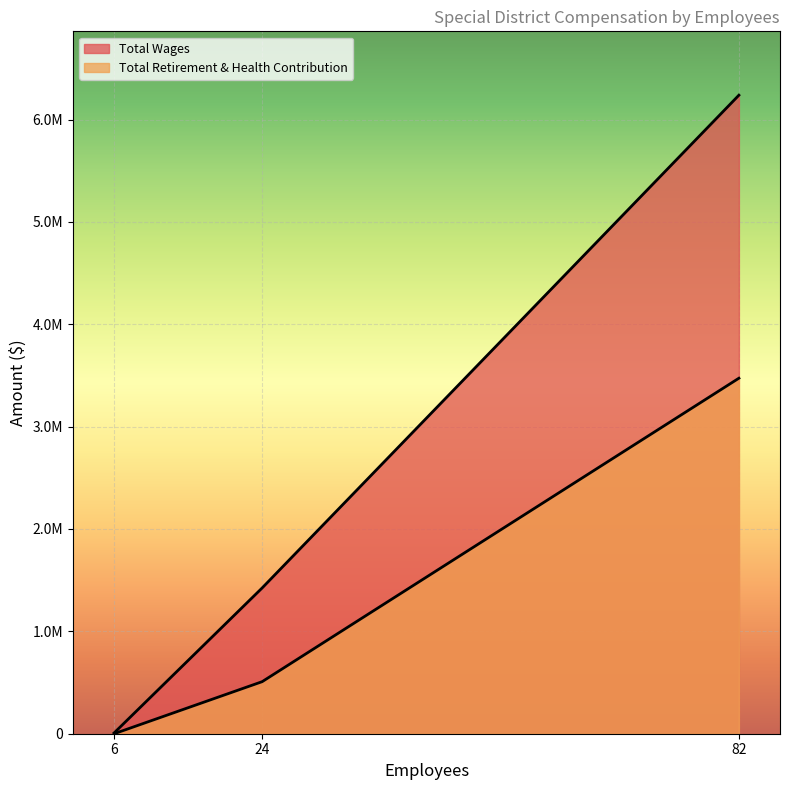

List the series in order of their overall mean, lowest first.

Total Retirement & Health Contribution, Total Wages